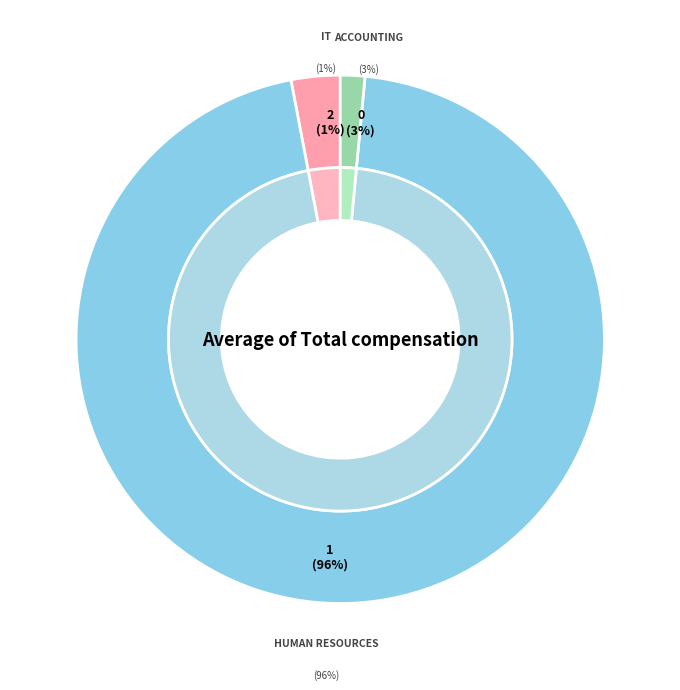

Is there any slice that represents more than half of the pie?

Yes